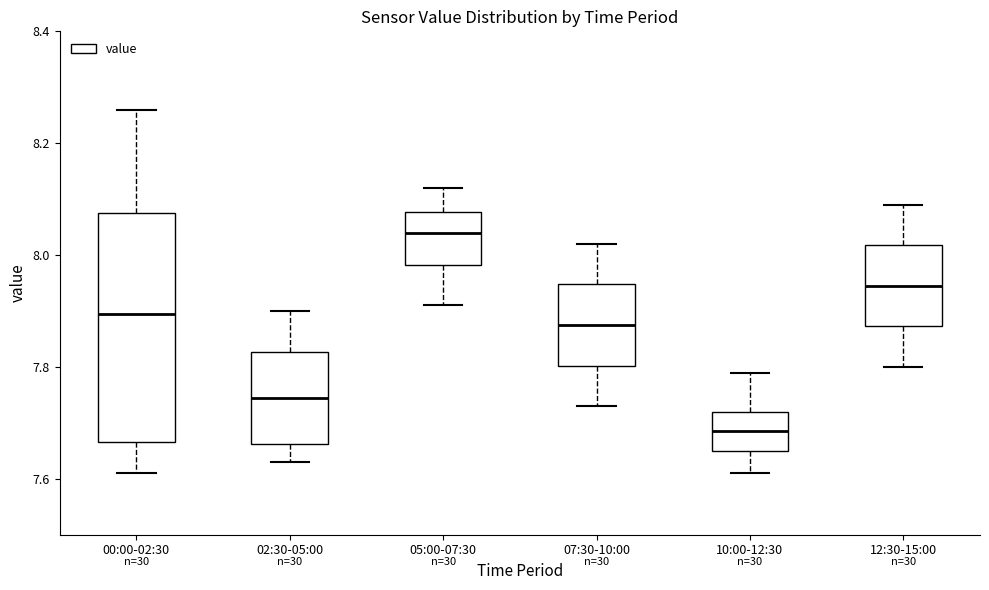

Where does the lower whisker of the box for 05:00-07:30 end on the y-axis? The values are not printed on the chart, so give them approximately, as read against the axis.

7.92